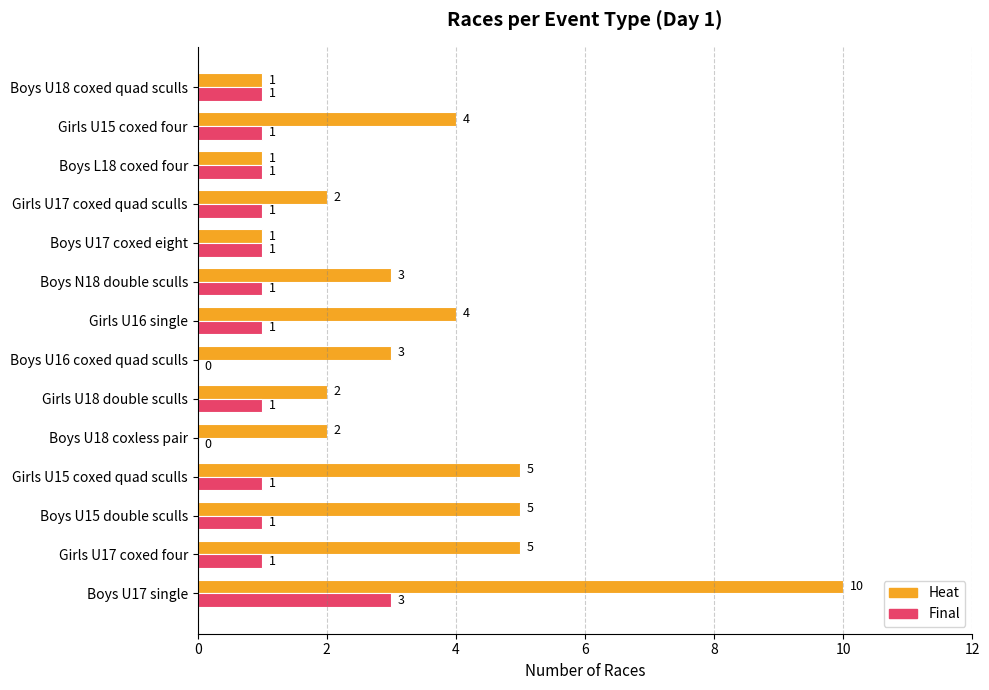

What is the sum of all Final values?

14